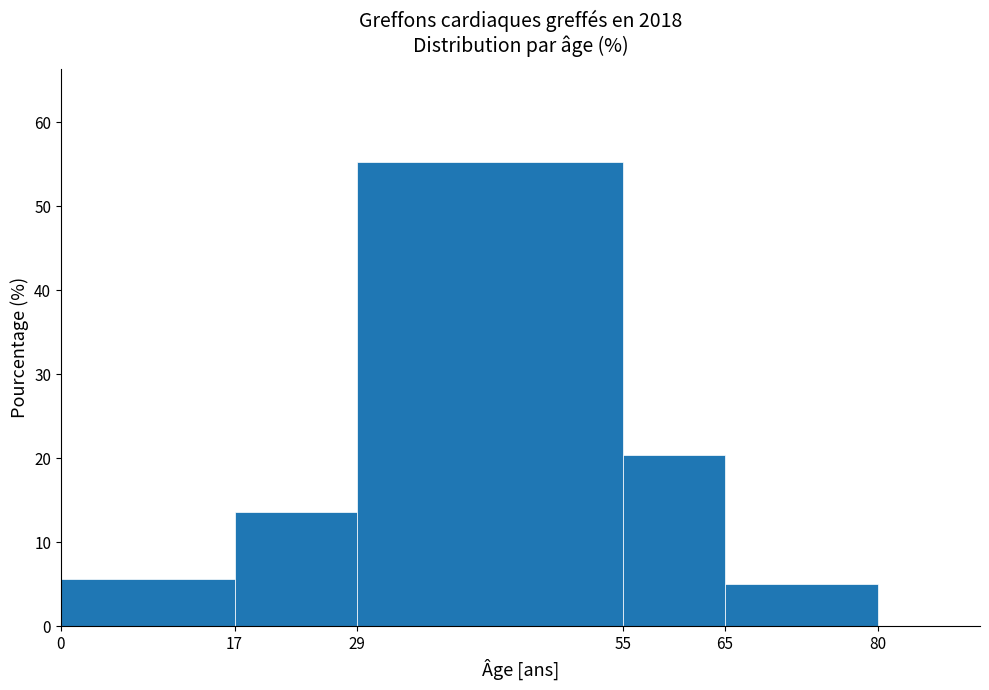

How tall is the bar that spans 29 to 55 on the x-axis? The values are not printed on the chart, so give them approximately, as read against the axis.

55